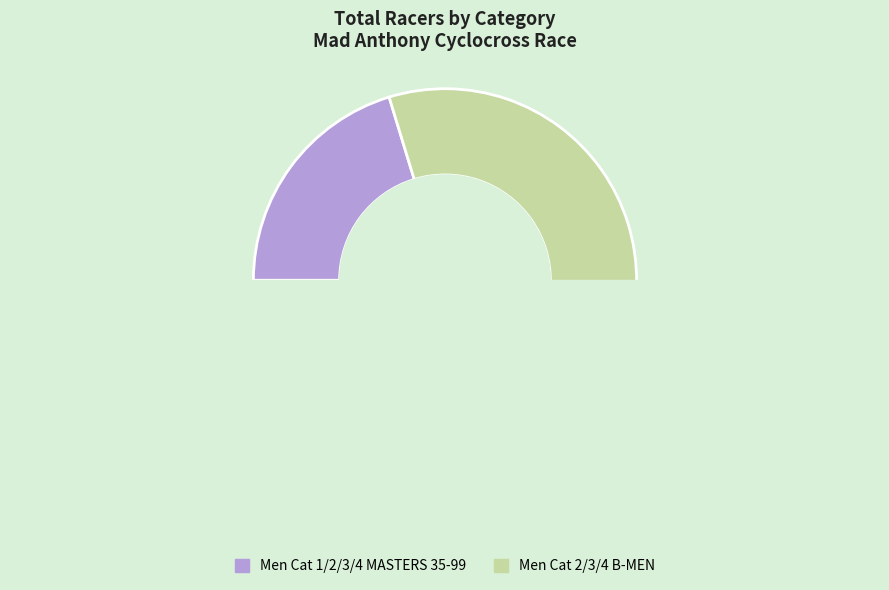

Does any single category account for the majority?

Yes